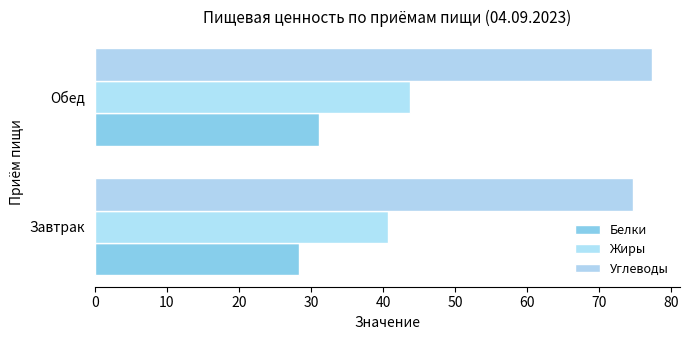

How many distinct data groups are displayed?

3